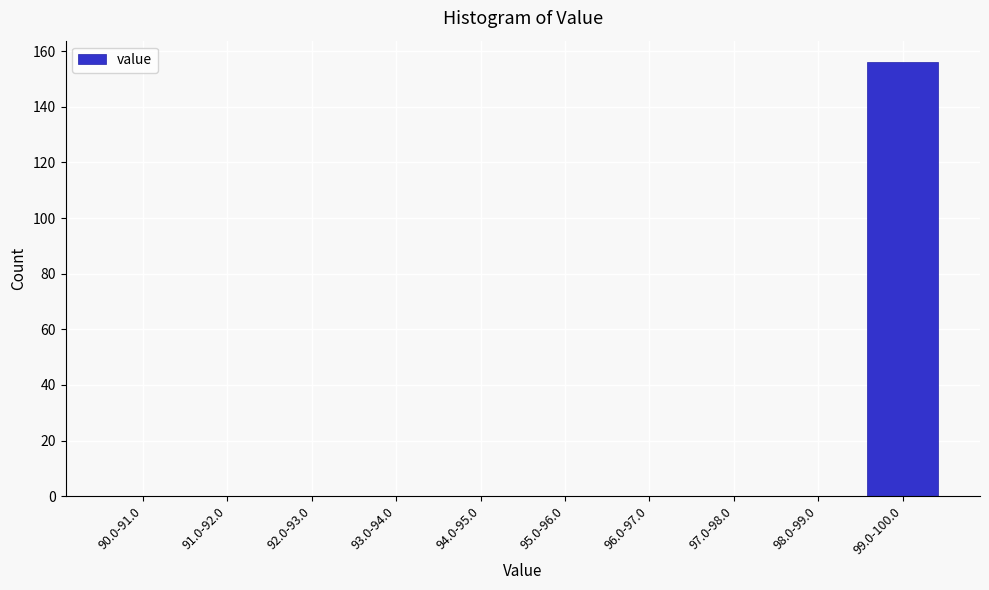

Reading left to right, list all the values displayed in this chart.

90.0-91.0=0	91.0-92.0=0	92.0-93.0=0	93.0-94.0=0	94.0-95.0=0	95.0-96.0=0	96.0-97.0=0	97.0-98.0=0	98.0-99.0=0	99.0-100.0=156